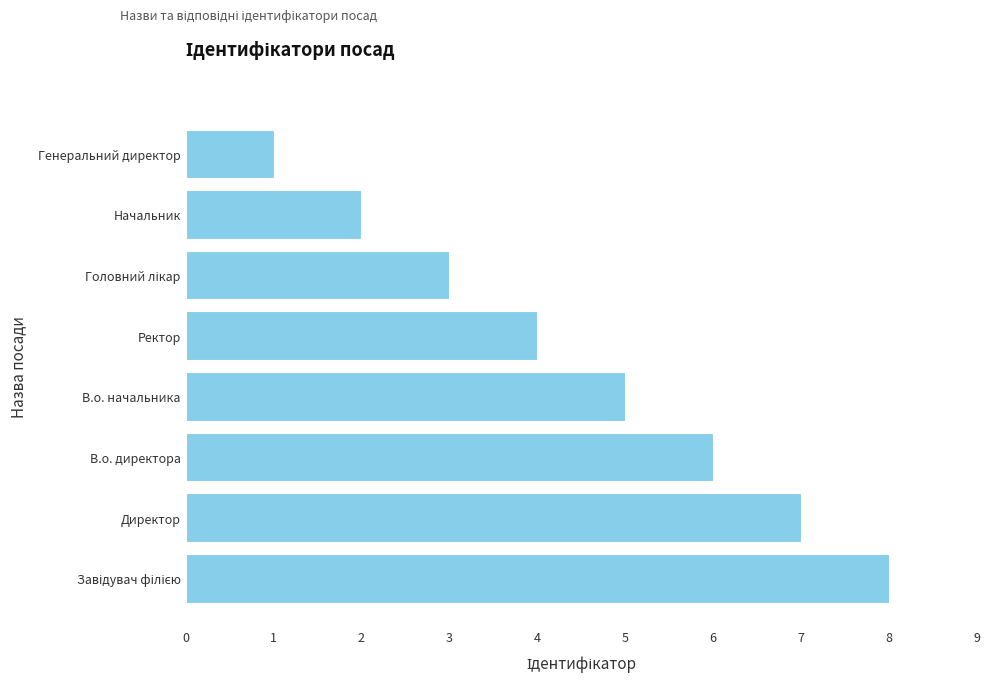

What is the difference between the second highest and minimum values?

6